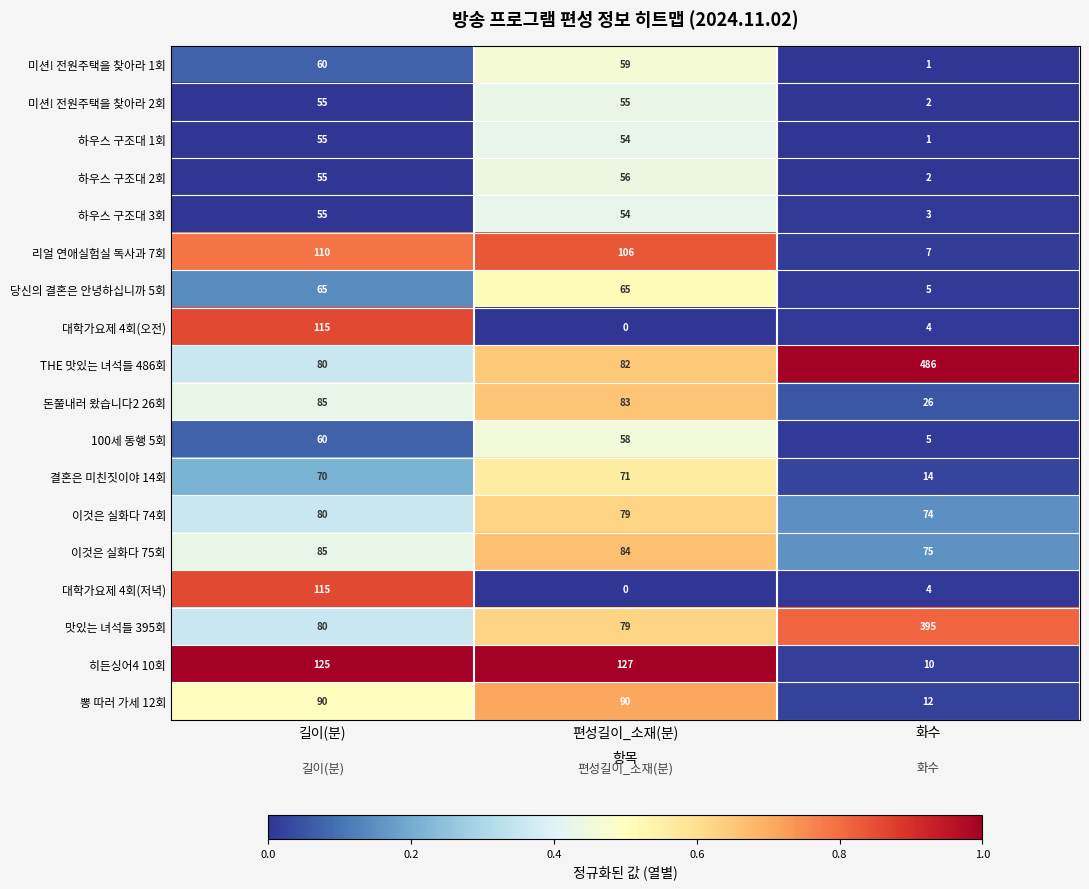

List the labels in order of 리얼 연애실험실 독사과 7회 value, largest first.

길이(분), 편성길이_소재(분), 화수